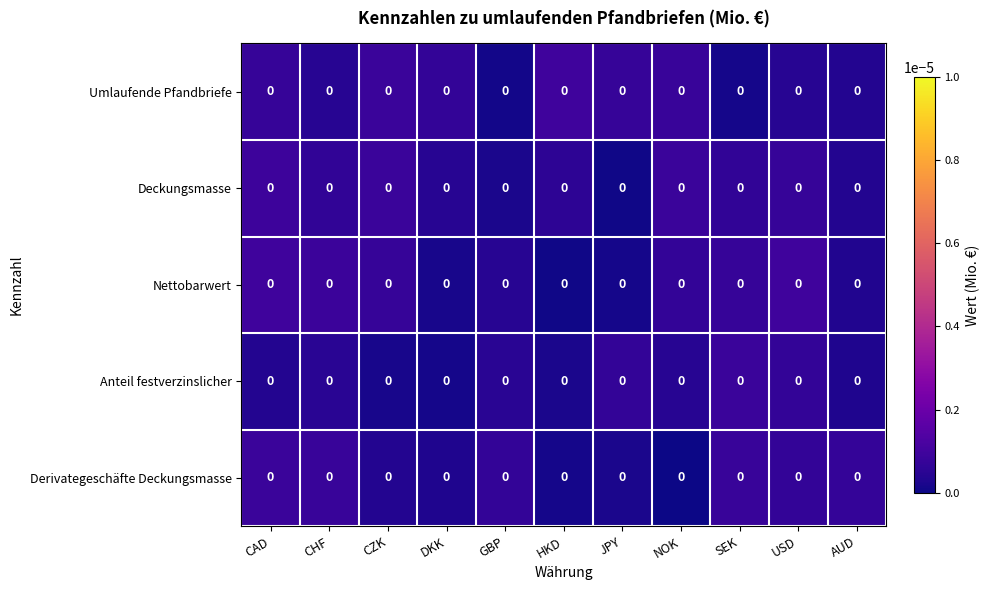

The value of Derivategeschäfte Deckungsmasse at CZK is 0.0. True or false?

True